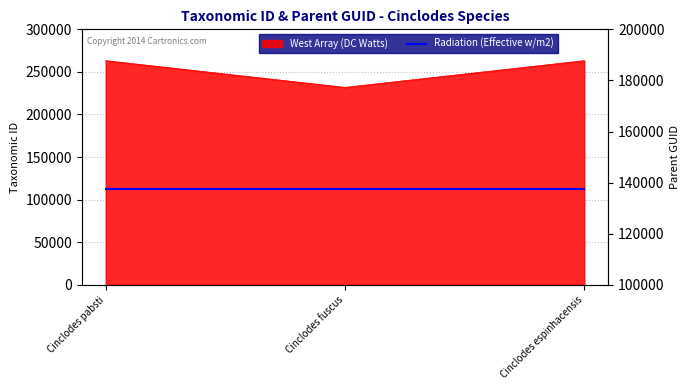

What is the ratio of the value at Cinclodes pabsti to the value at Cinclodes espinhacensis?

1.0